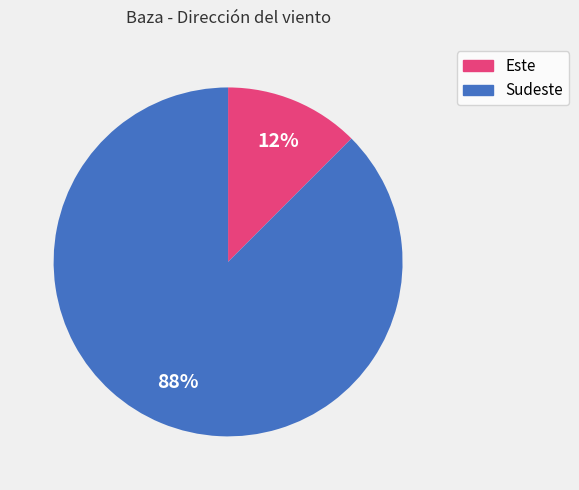

To the nearest percent, what is the average slice percentage?

50%